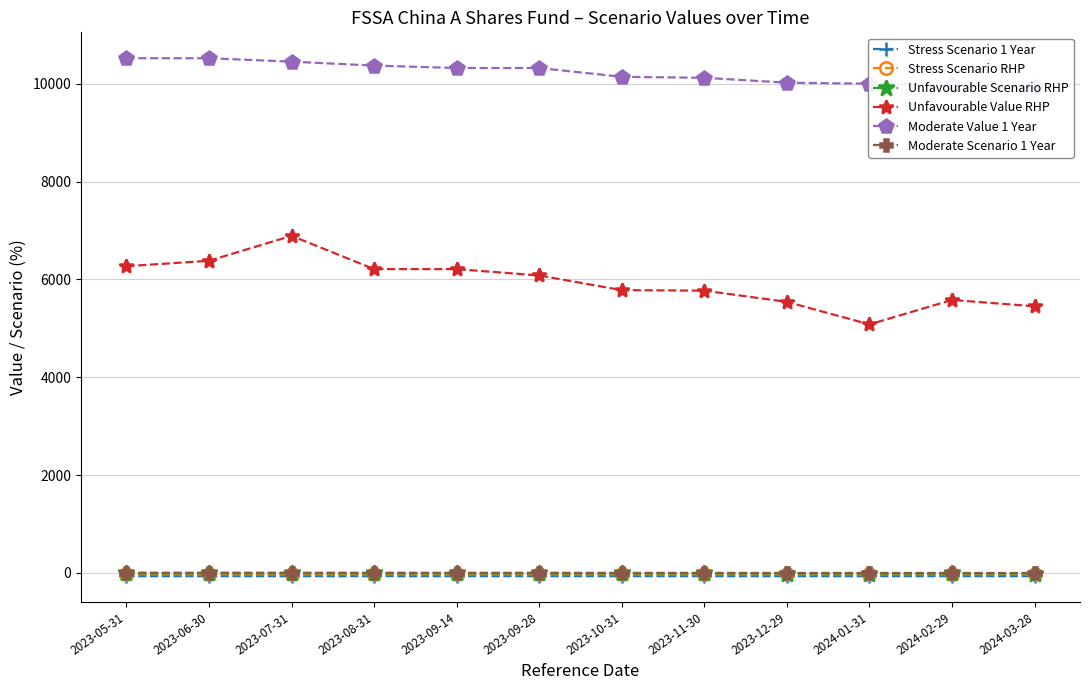

Is it true that Unfavourable Value RHP equals 6210.0 at 2023-08-31?

True